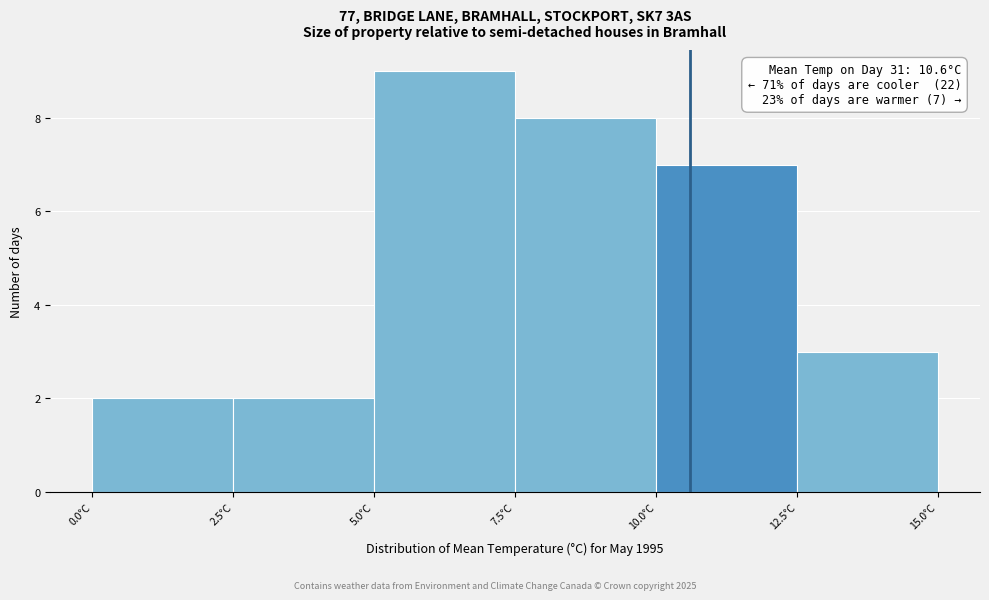

Which range on the x-axis has the tallest bar?

5.0 to 7.5